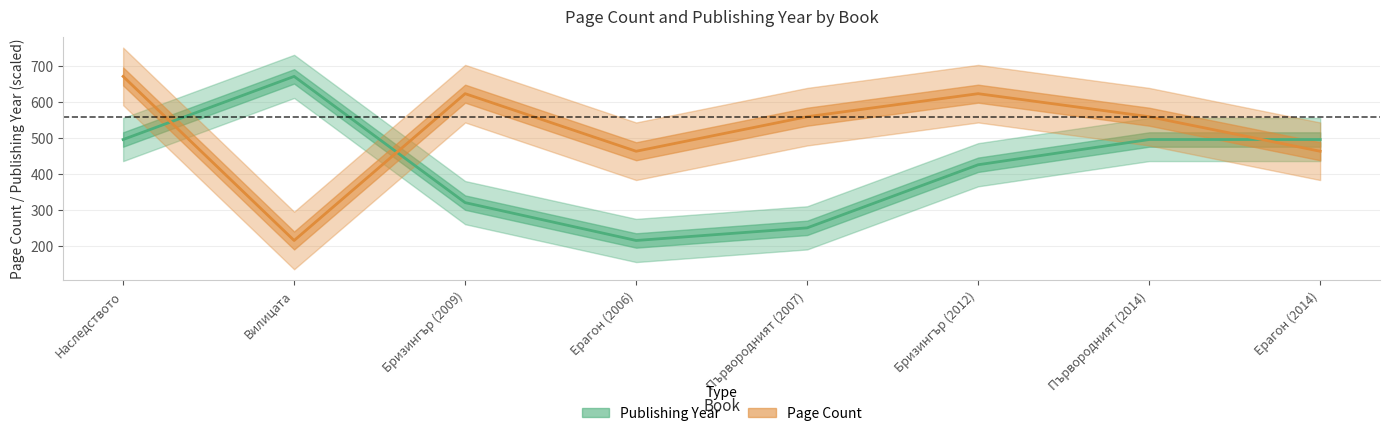

At which category is the sum across all series the highest?

Наследството